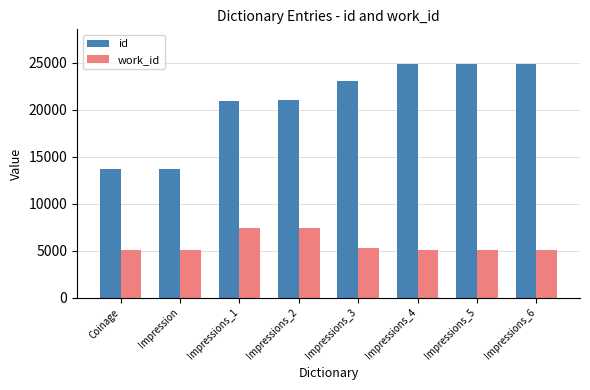

Is the value of id at Coinage greater than the value of work_id at Coinage?

Yes